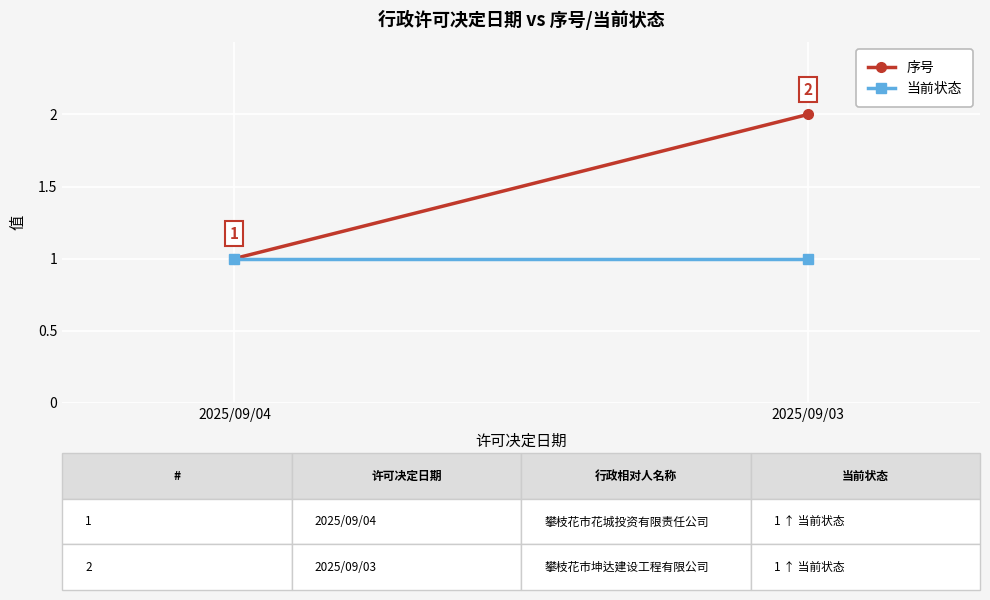

Which category has the highest value in the 序号 series?

2025/09/03